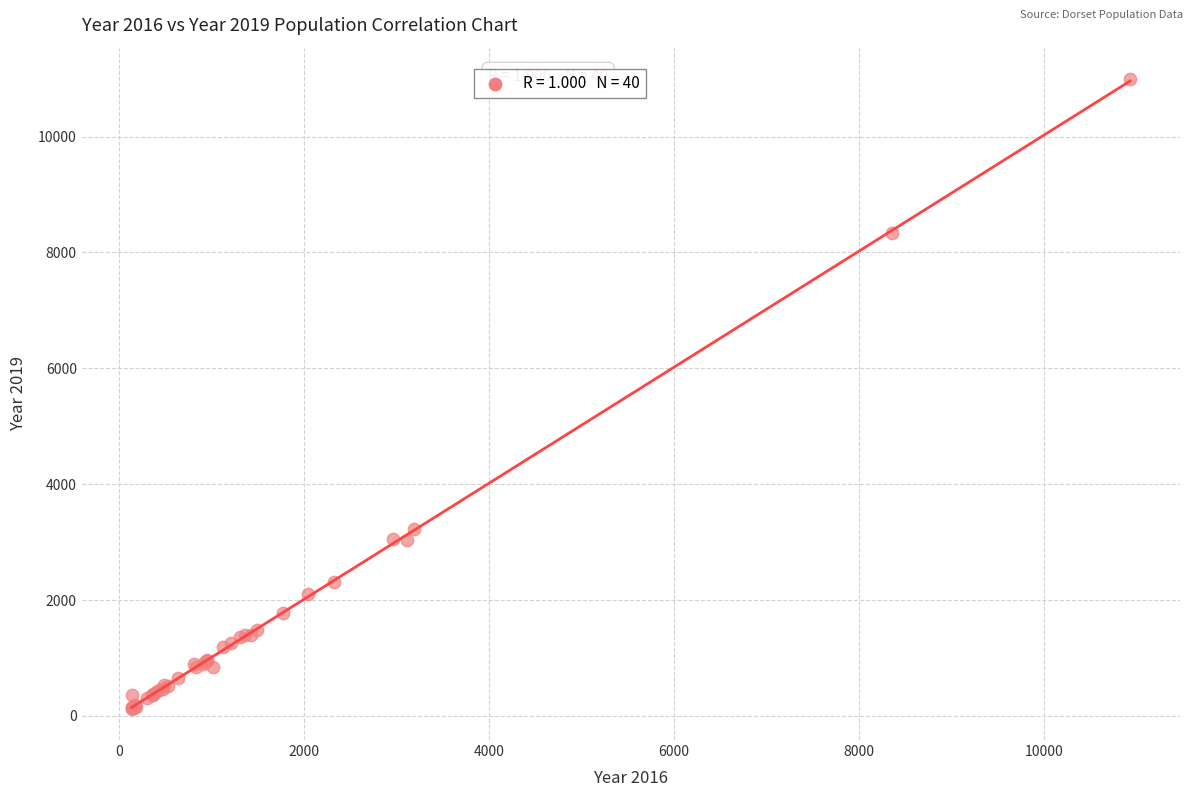

What Y value in the scatter plot is closest to 5559?

3233